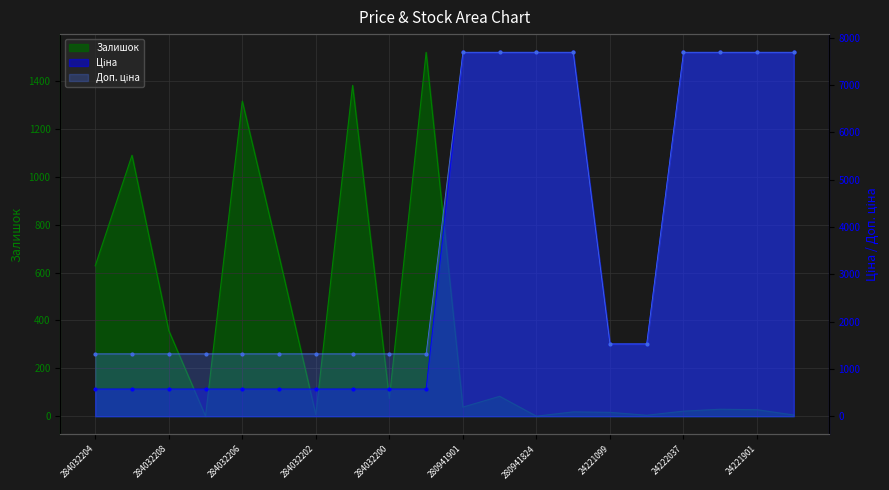

Which category has the highest value across all series?

280941901